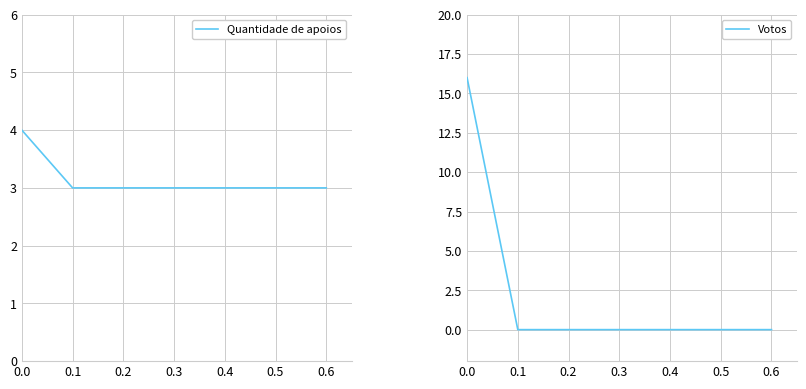

What is the sum of all Votos values?

16